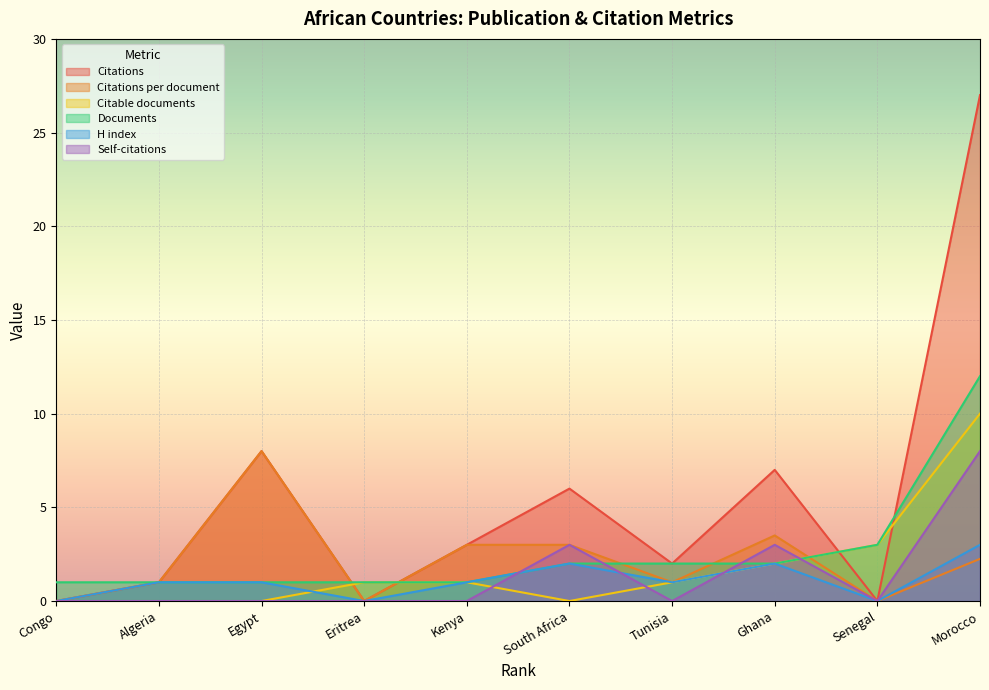

What is the sum of all Self-citations values?

14.0